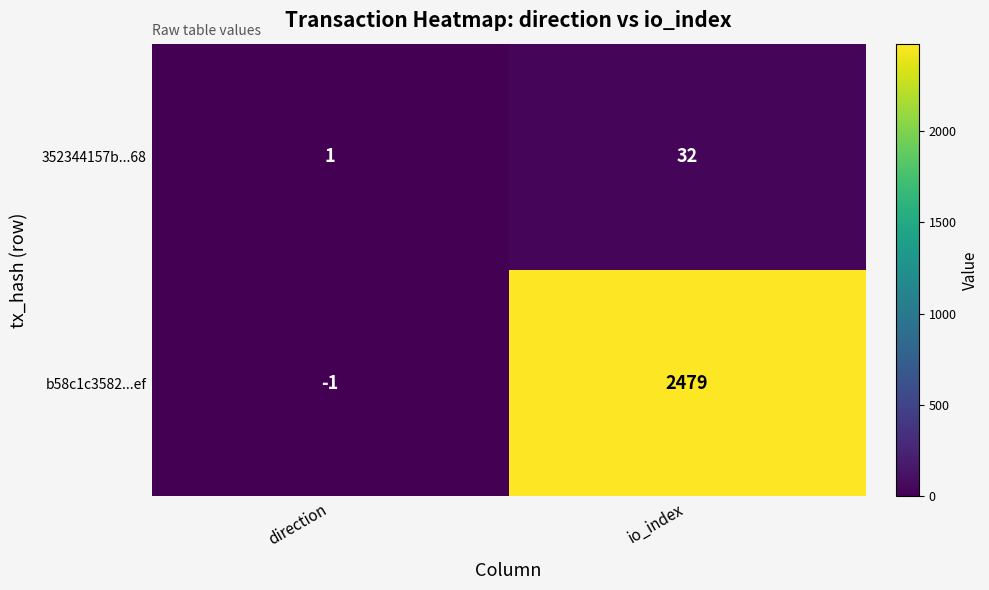

At which category is the sum across all series the highest?

io_index